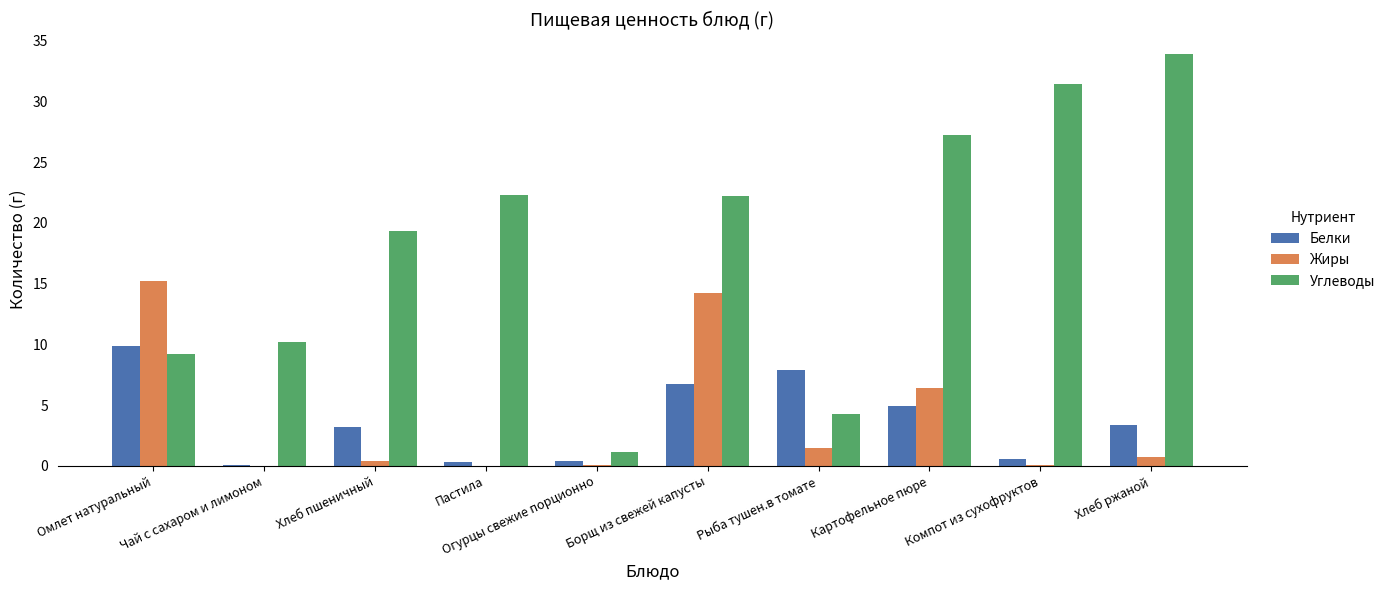

Where is Углеводы nearest to the value 17?

Хлеб пшеничный